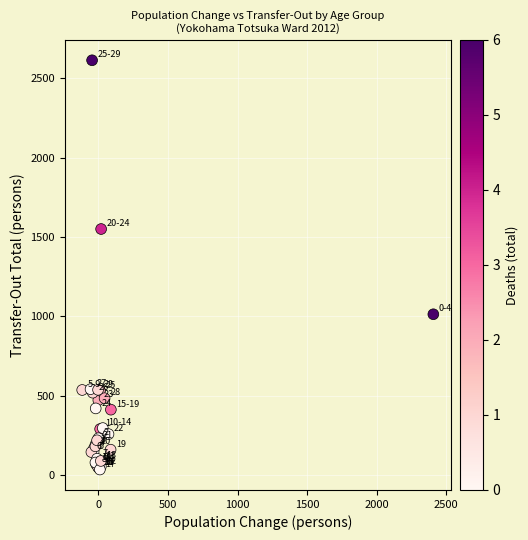

What Y value in the scatter plot is closest to 1324?

1550